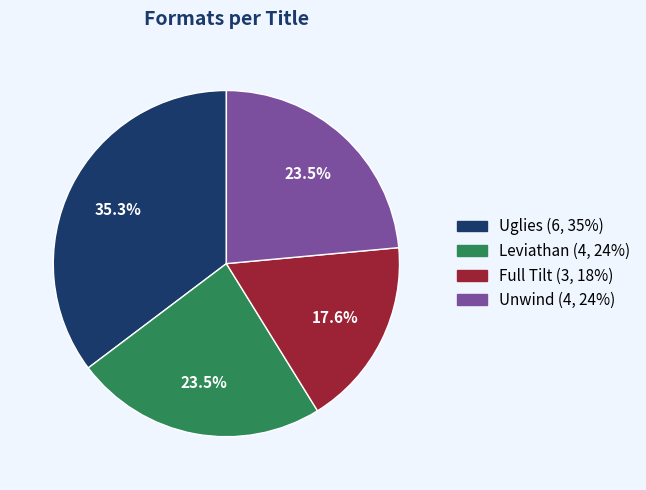

Do Leviathan and Unwind together represent more than half of the pie?

No